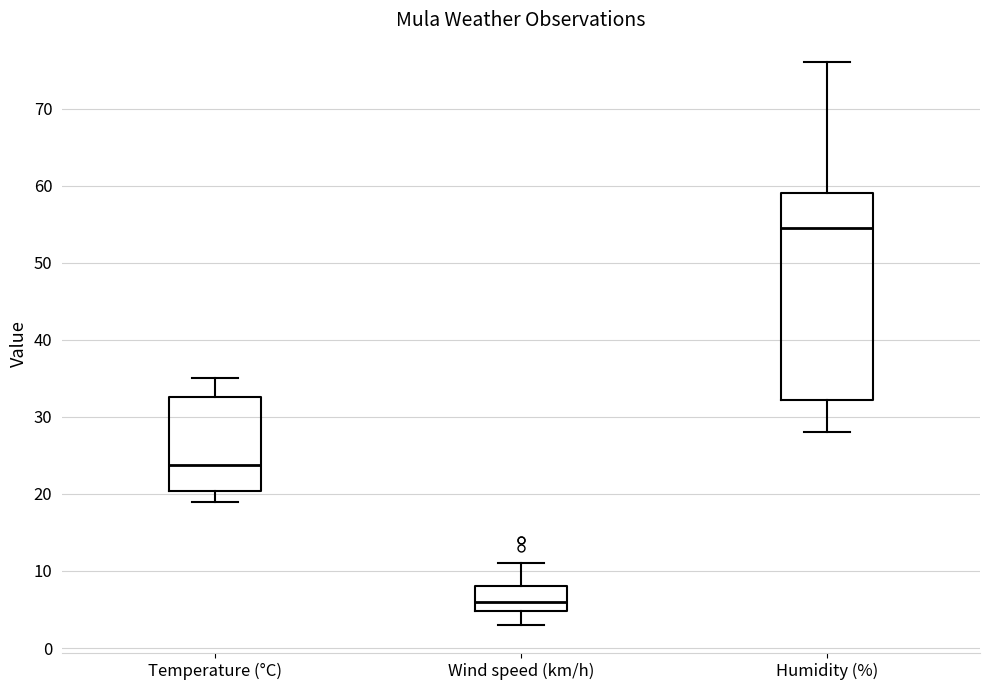

Where is the upper edge of the box for Humidity (%) on the y-axis? The values are not printed on the chart, so give them approximately, as read against the axis.

59